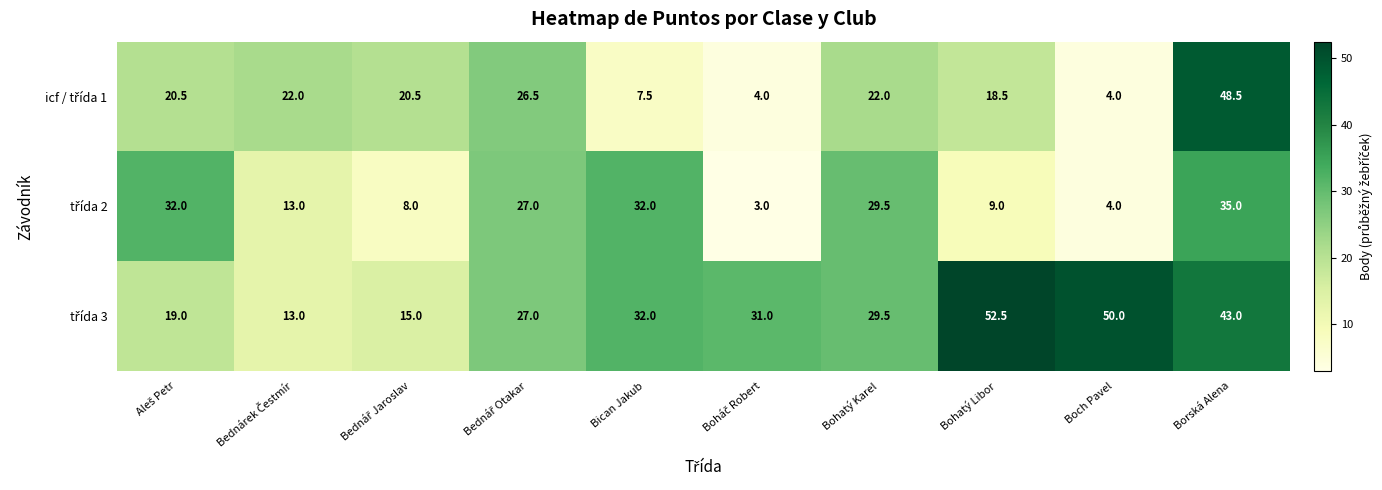

At which category is the sum across all series the highest?

Borská Alena